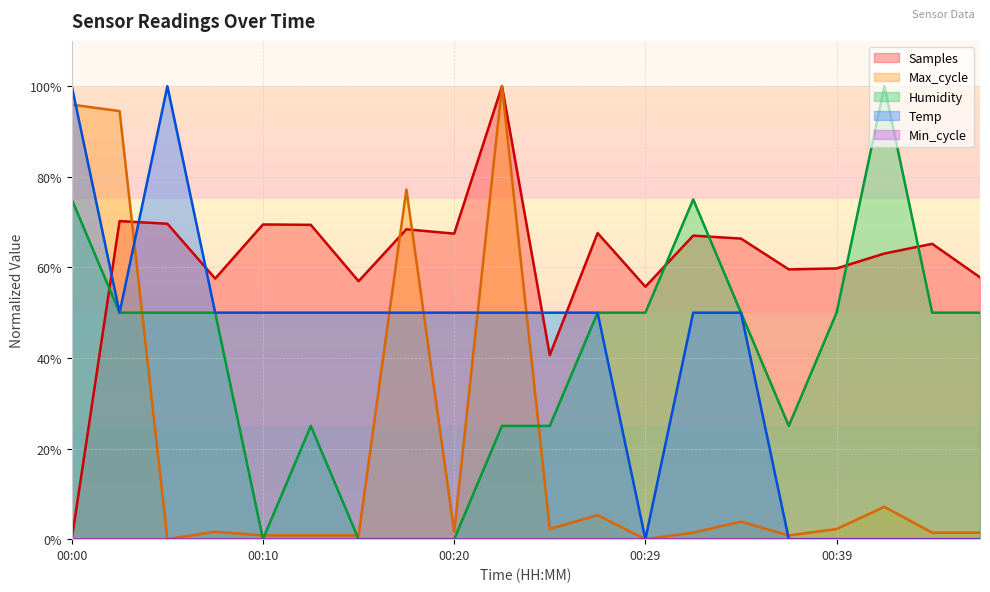

Read the Samples value at 00:39.

59.8